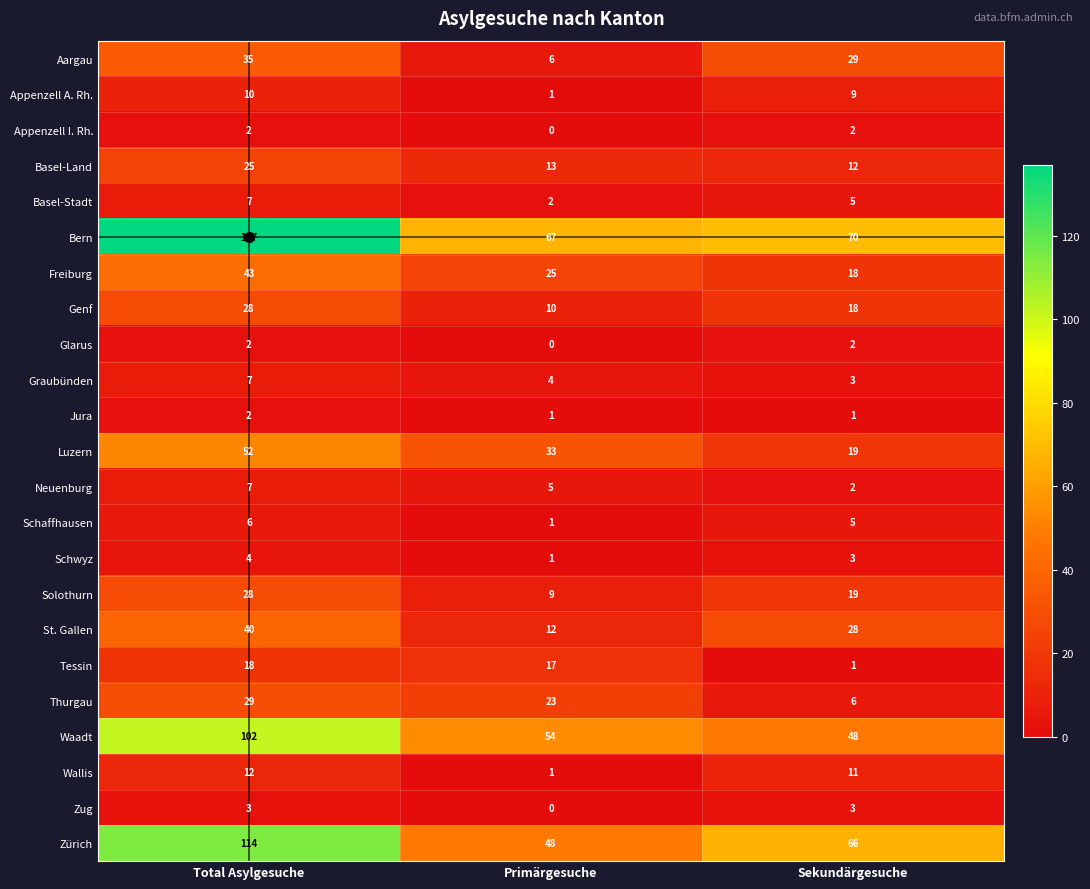

At how many categories does at least one series exceed 119?

1